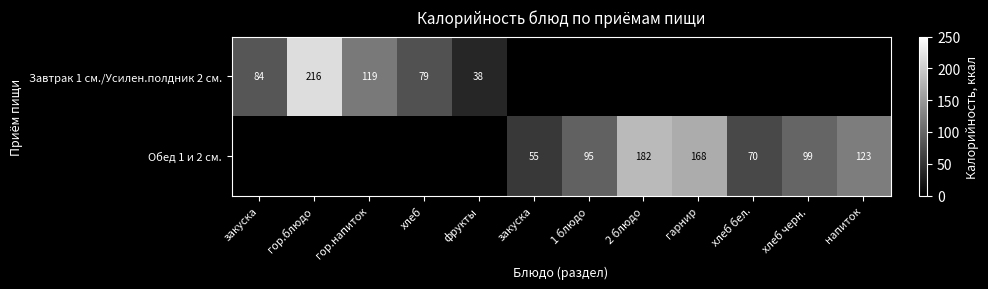

List the labels in order of Обед 1 и 2 см. value, largest first.

2 блюдо, гарнир, напиток, хлеб черн., 1 блюдо, хлеб бел., закуска, закуска, гор.блюдо, гор.напиток, хлеб, фрукты